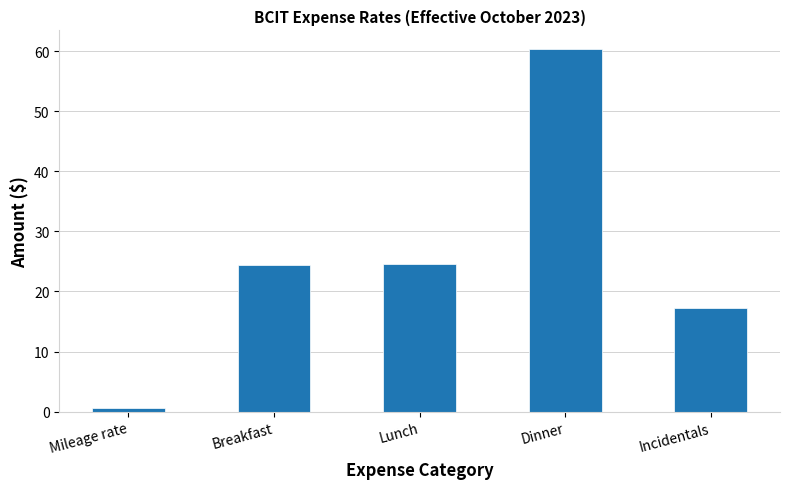

What is the change in value from Breakfast to Lunch?

+0.3